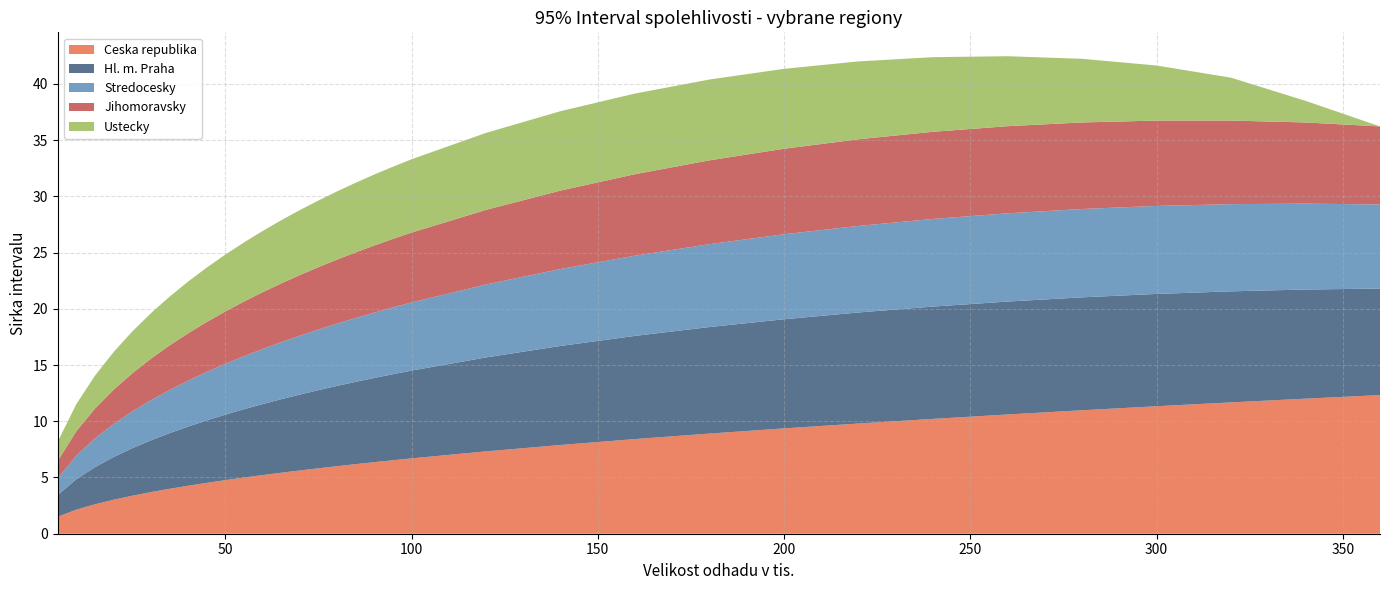

Reading left to right, extract all data points from this chart.

Ceska republika: 1.5	2.1	2.6	3.0	3.4	3.7	4.0	4.3	4.5	4.8	5.0	5.2	5.4	5.6	5.8	6.0	6.2	6.4	6.5	6.7	7.3	7.9	8.4	8.9	9.4	9.8	10.2	10.6	11.0	11.3	11.7	12.0	12.3
Hl. m. Praha: 1.9	2.7	3.3	3.8	4.2	4.6	4.9	5.3	5.6	5.8	6.1	6.3	6.5	6.8	7.0	7.1	7.3	7.5	7.7	7.8	8.4	8.8	9.2	9.5	9.7	9.9	10.0	10.0	10.0	10.0	9.9	9.7	9.5
Stredocesky: 1.5	2.1	2.6	2.9	3.3	3.6	3.8	4.1	4.3	4.5	4.7	4.9	5.1	5.2	5.4	5.5	5.7	5.8	5.9	6.1	6.5	6.8	7.1	7.4	7.6	7.7	7.8	7.8	7.9	7.8	7.8	7.6	7.5
Jihomoravsky: 1.5	2.2	2.7	3.0	3.4	3.7	4.0	4.2	4.4	4.7	4.9	5.0	5.2	5.4	5.5	5.7	5.8	6.0	6.1	6.2	6.6	7.0	7.2	7.5	7.6	7.7	7.8	7.7	7.7	7.6	7.4	7.2	6.9
Ustecky: 1.7	2.4	2.9	3.4	3.7	4.0	4.3	4.6	4.8	5.1	5.3	5.4	5.6	5.8	5.9	6.1	6.2	6.3	6.4	6.5	6.8	7.1	7.2	7.2	7.1	6.9	6.6	6.2	5.7	4.9	3.8	1.9	0.0